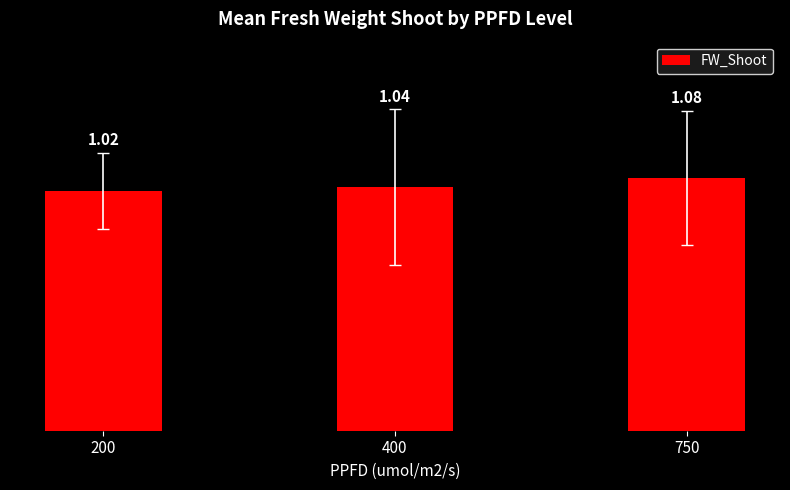

What is the change in value from 200 to 750?

+0.1